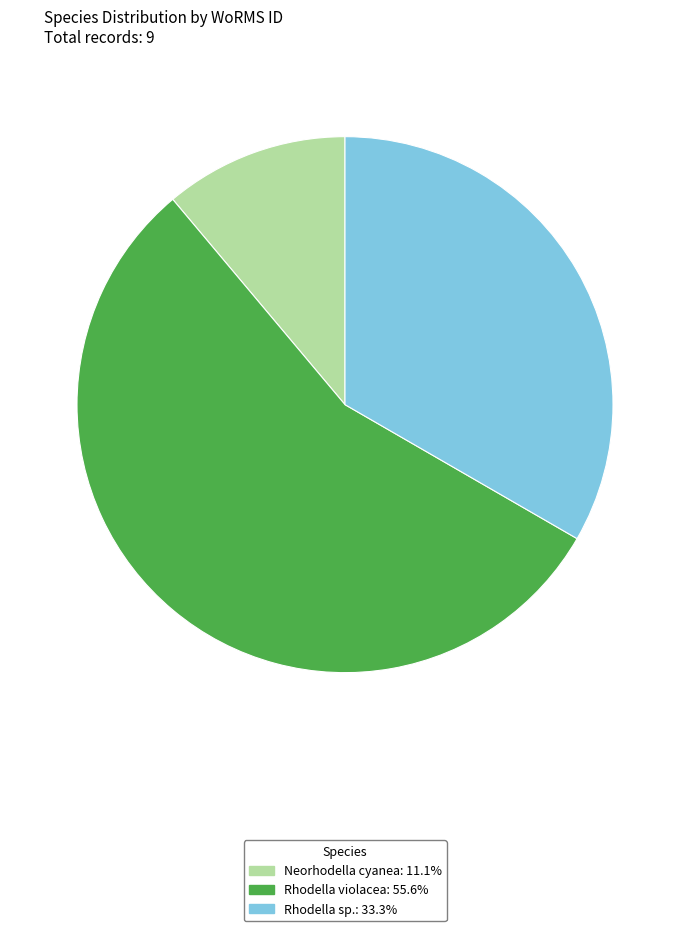

Does any single category account for the majority?

Yes